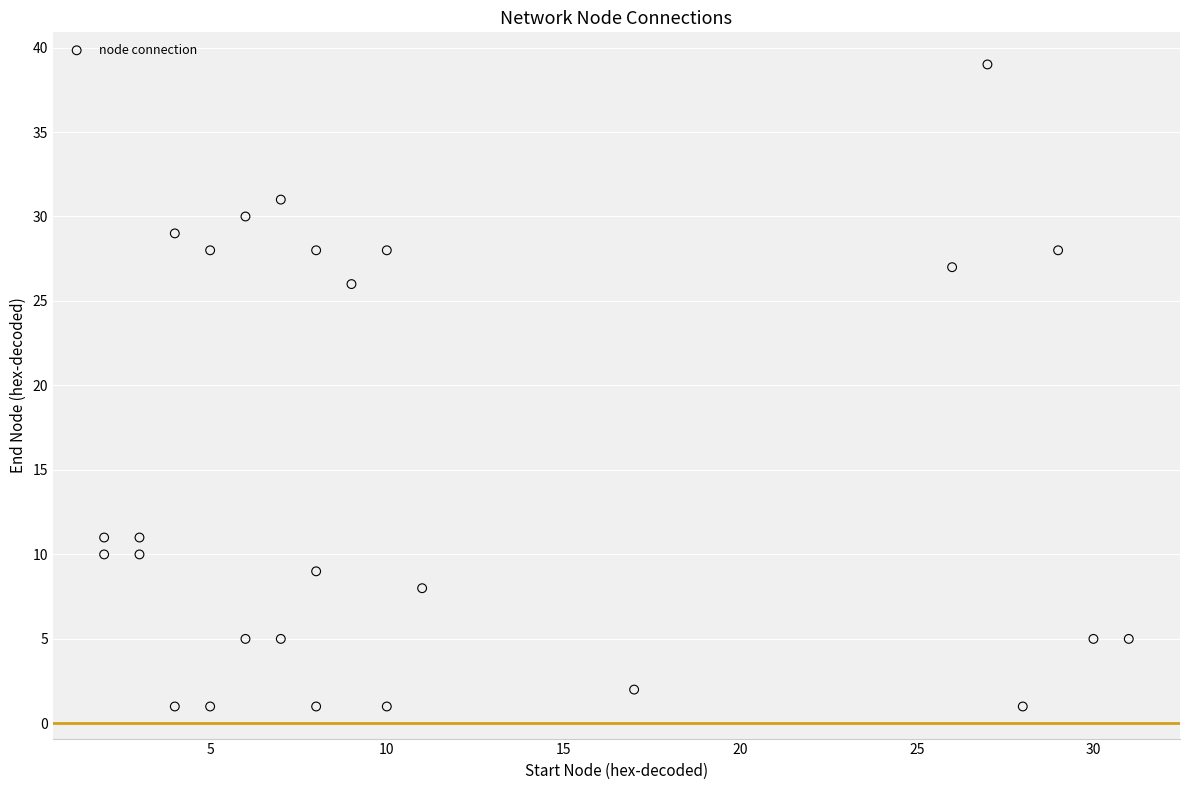

What Y value in the scatter plot is closest to 20?

26